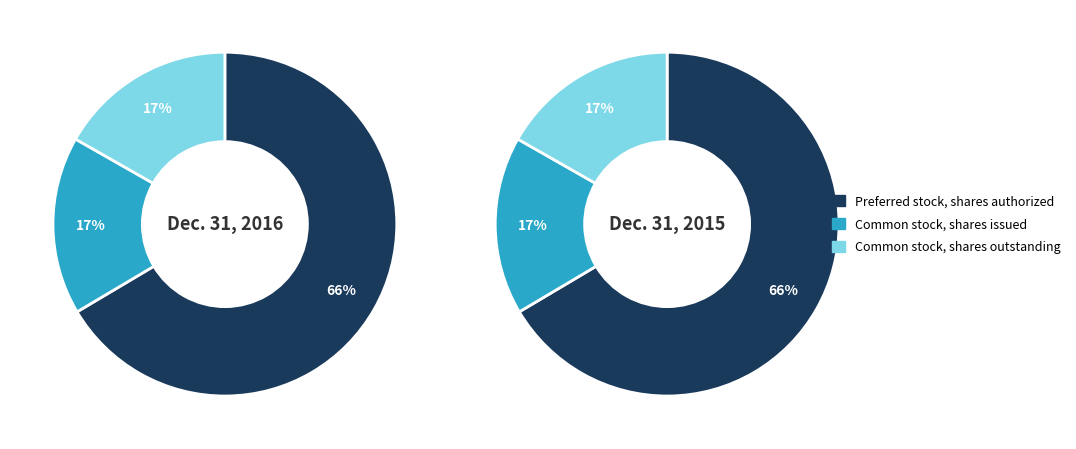

To the nearest percent, what portion does Common stock, shares issued represent?

17%